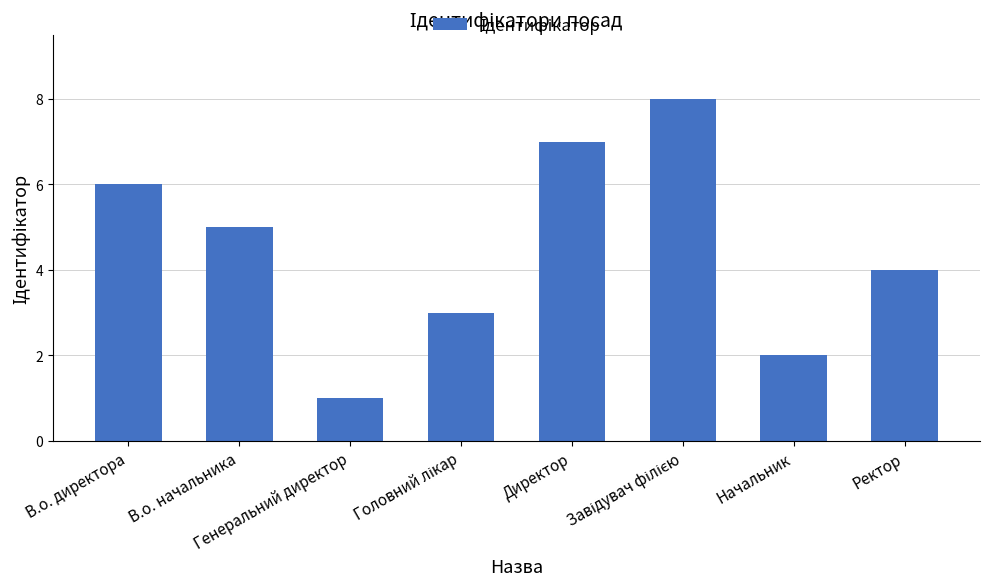

What is the sum of all values?

36